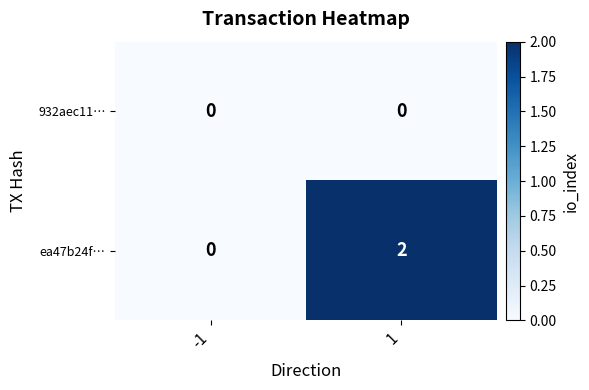

List the series in order of their peak value, lowest first.

932aec11…, ea47b24f…